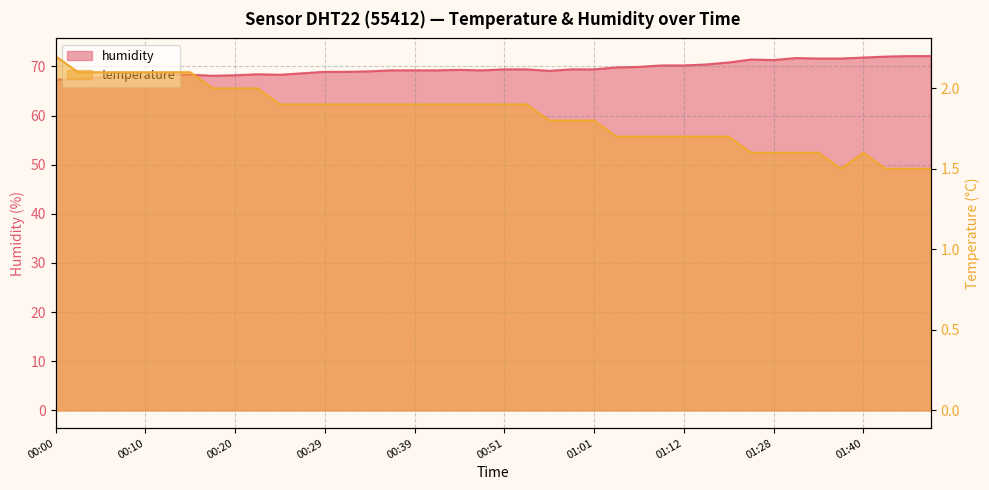

How many distinct data groups are displayed?

2